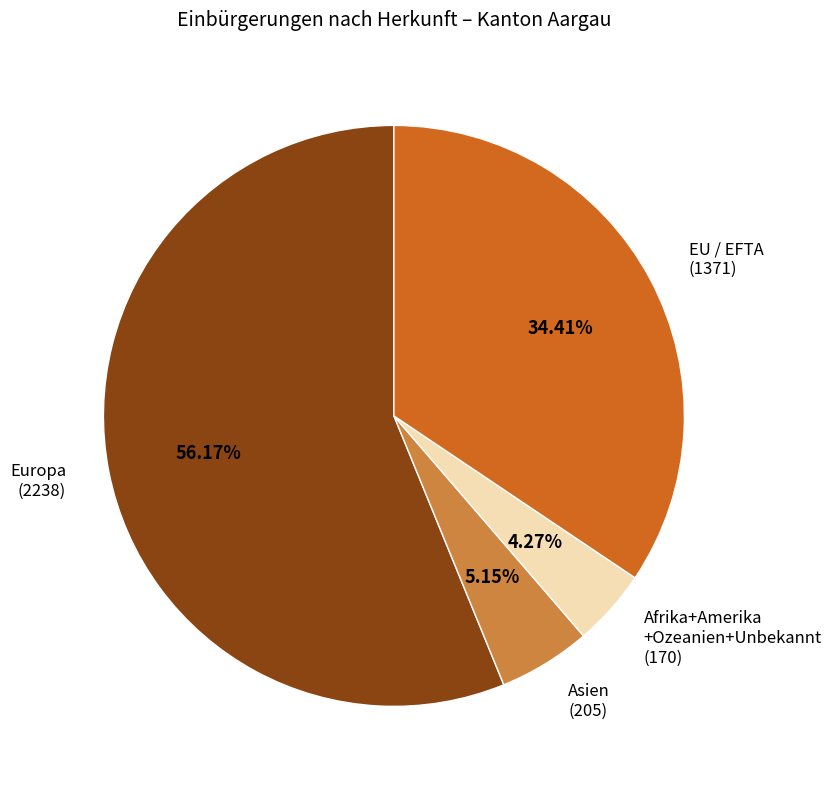

Between EU / EFTA (1371) and Afrika+Amerika +Ozeanien+Unbekannt (170), which is larger?

EU / EFTA (1371)